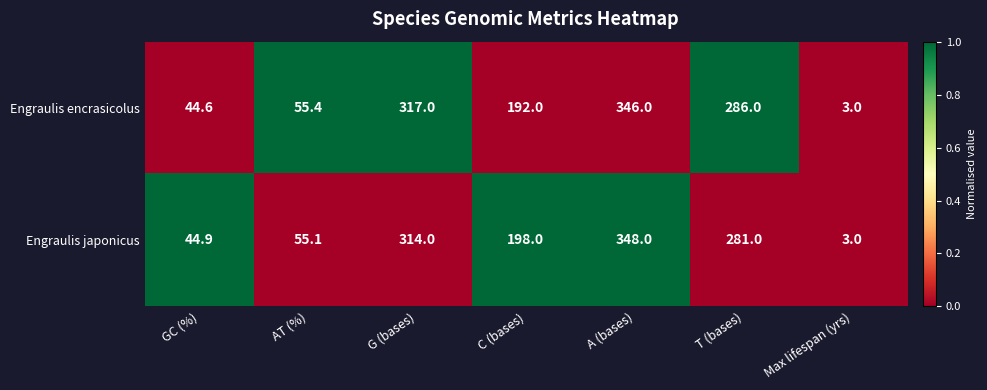

What is the spread (max minus min) of values at G (bases)?

3.0